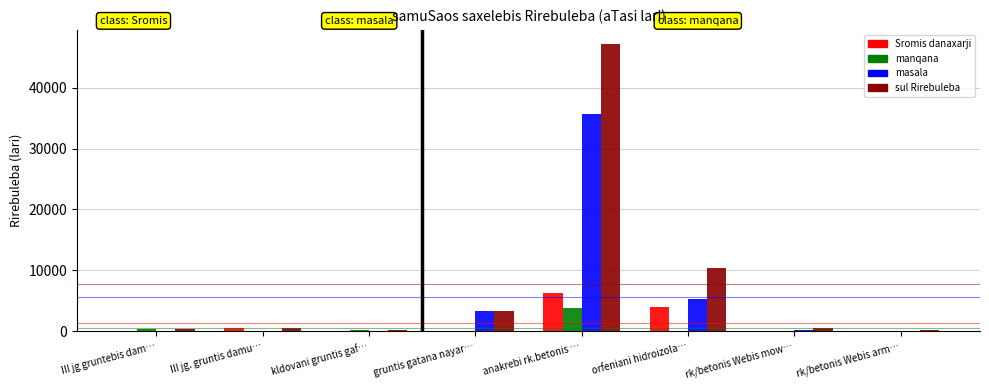

How many values in the manqana series exceed 154?

4